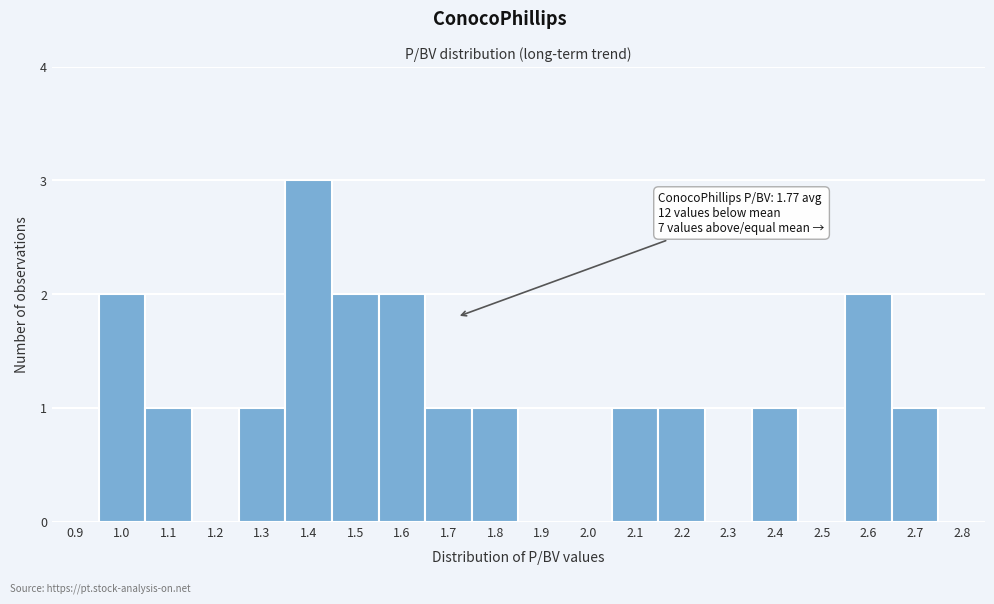

Reading right to left, list all the values displayed in this chart.

2.8=0	2.7=1	2.6=2	2.5=0	2.4=1	2.3=0	2.2=1	2.1=1	2.0=0	1.9=0	1.8=1	1.7=1	1.6=2	1.5=2	1.4=3	1.3=1	1.2=0	1.1=1	1.0=2	0.9=0